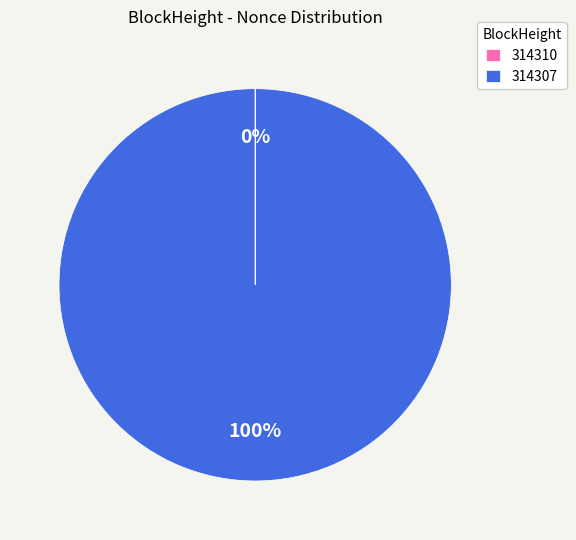

To the nearest percent, what portion does 314307 represent?

100%